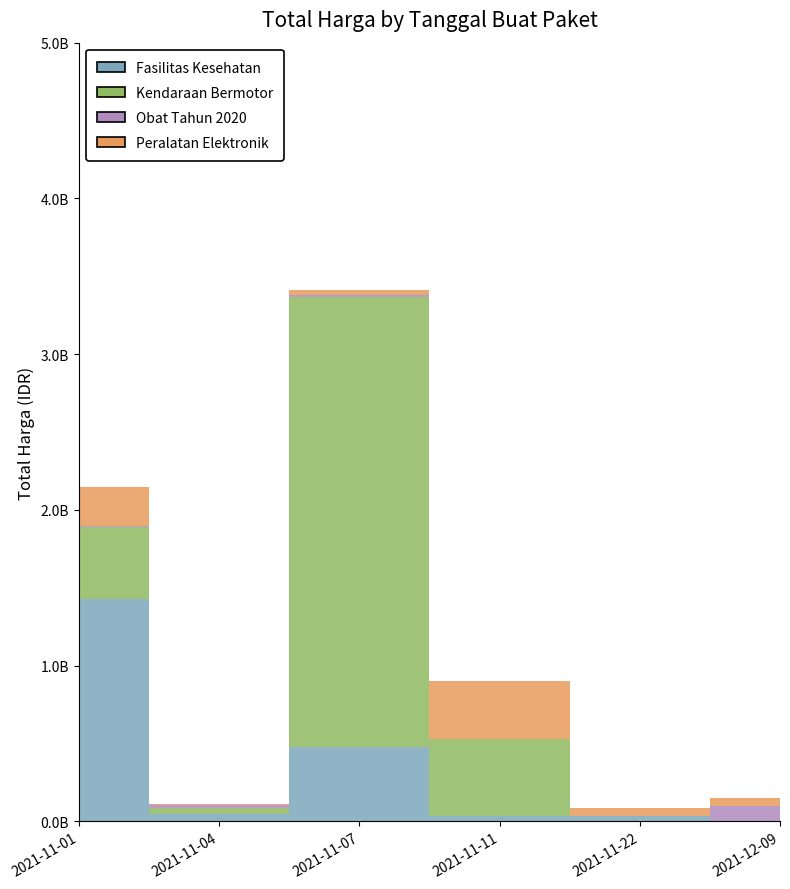

What is the greatest value displayed?

2892122000